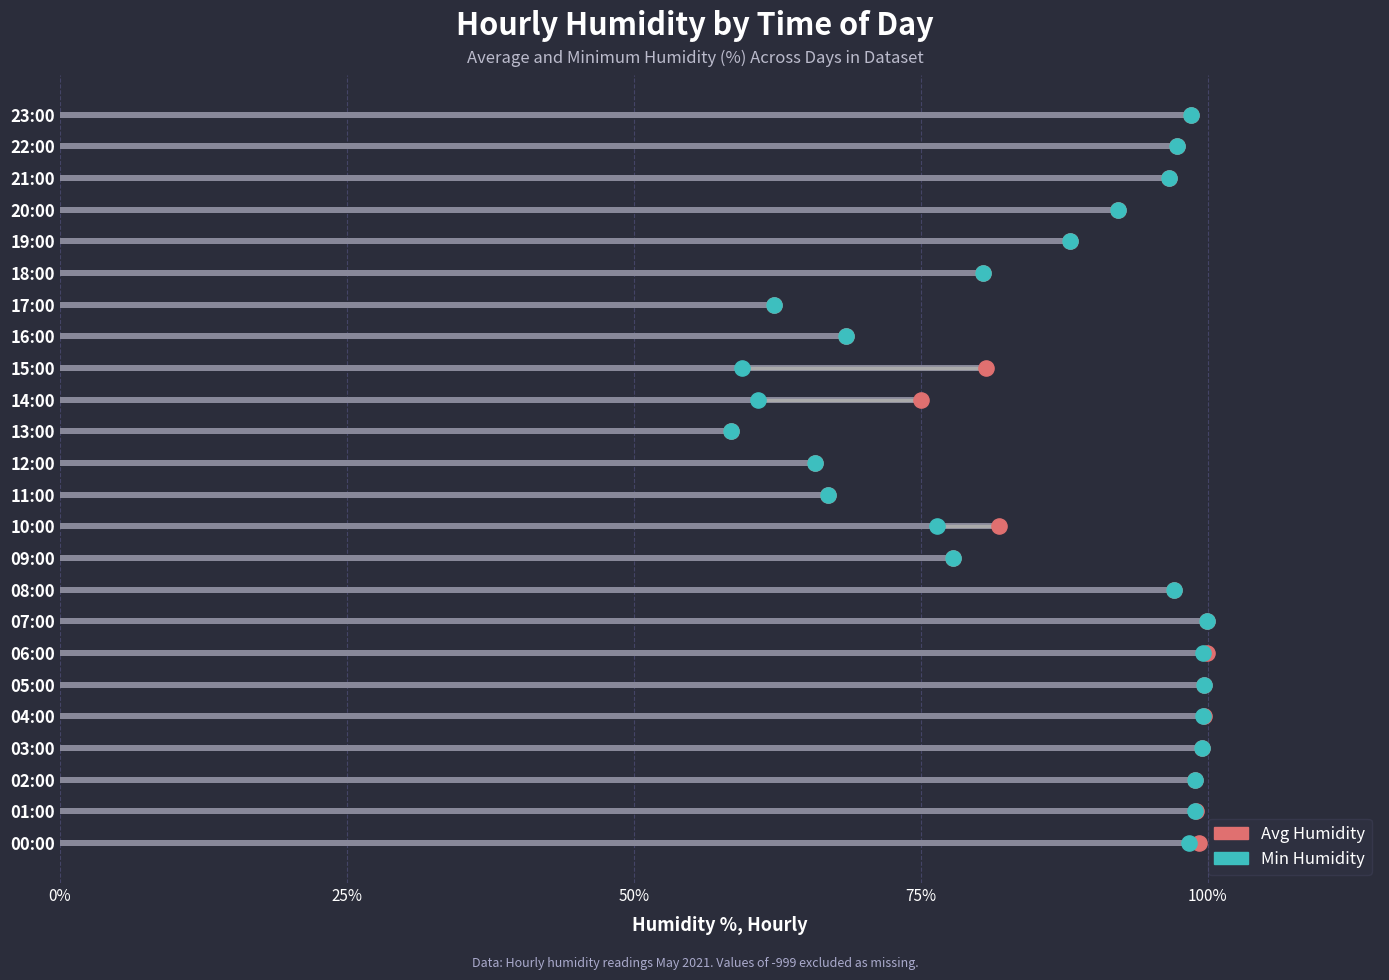

Is the value of Avg Humidity at 22 greater than the value of Min Humidity at 22?

No